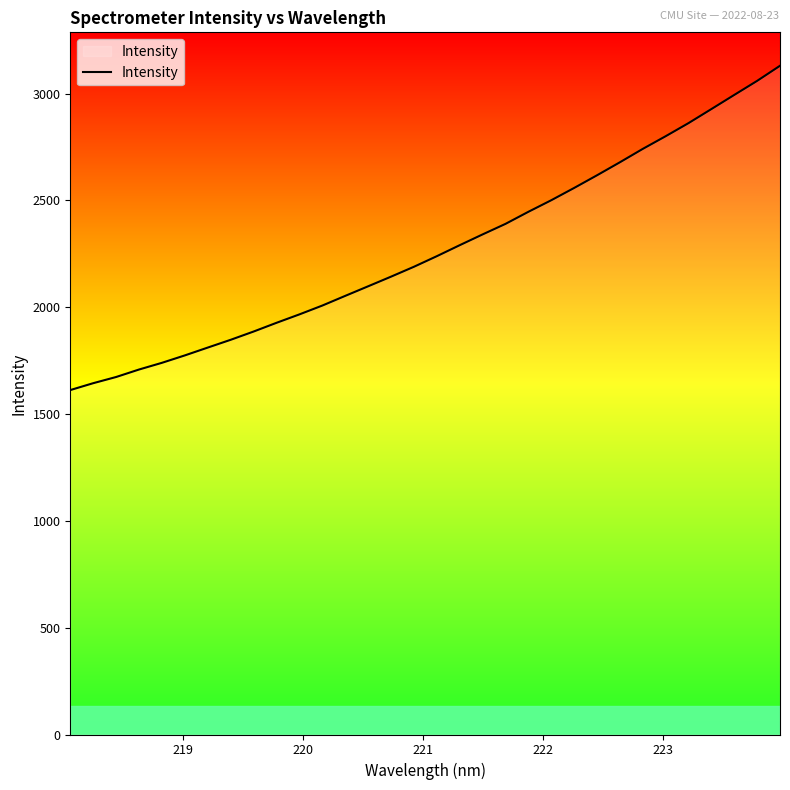

What is the smallest value displayed?

1612.5